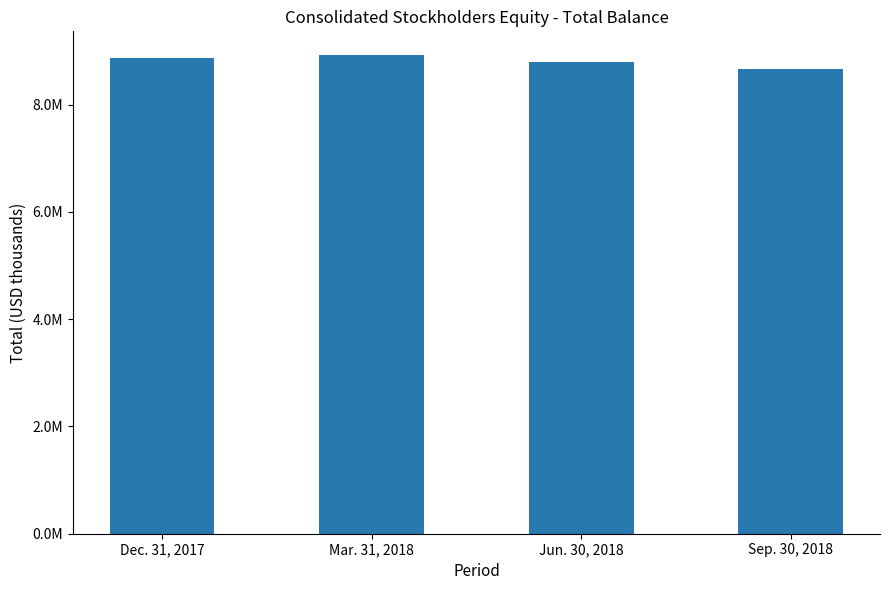

Which label corresponds to the largest value in the chart?

Mar. 31, 2018